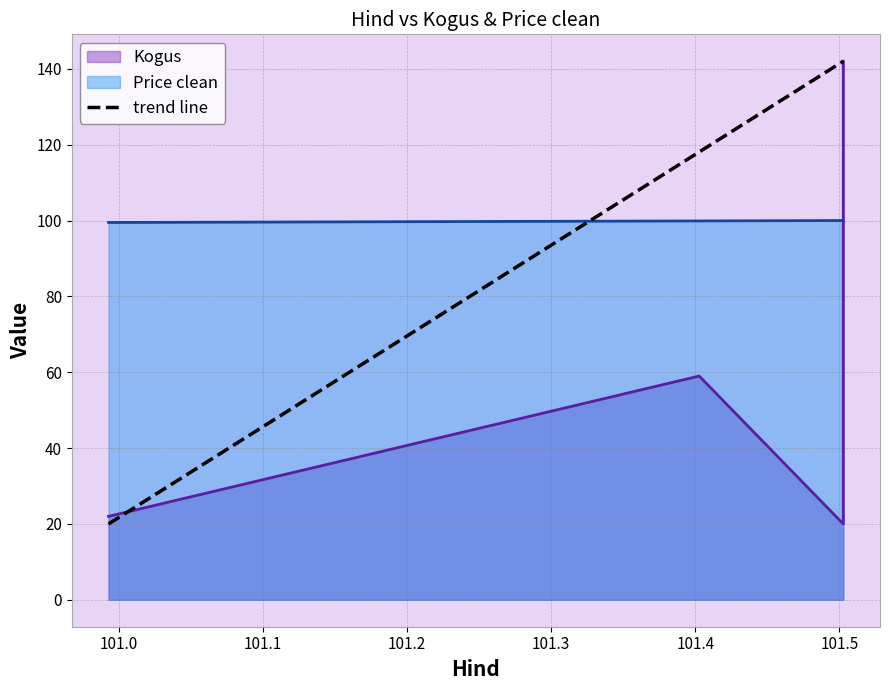

What is the spread (max minus min) of values at 101.502732?

80.0